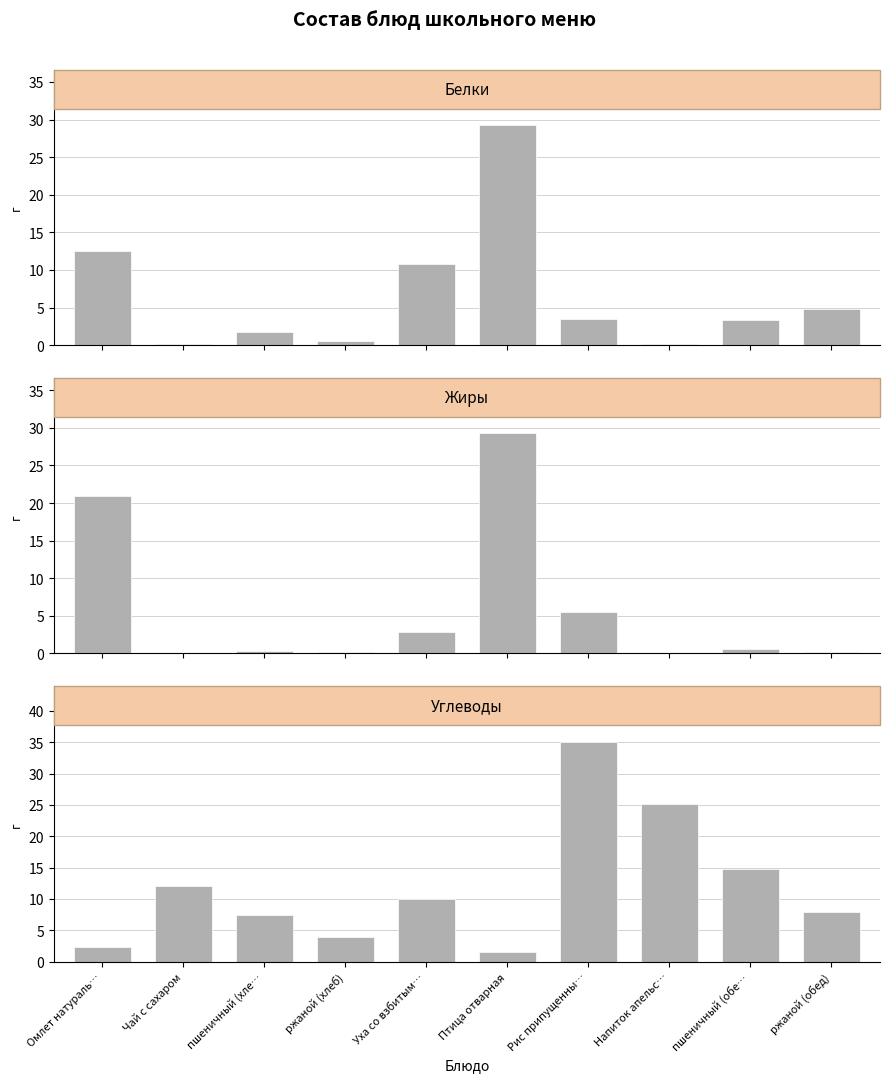

What is the spread (max minus min) of values at Рис припущенны…?

31.7